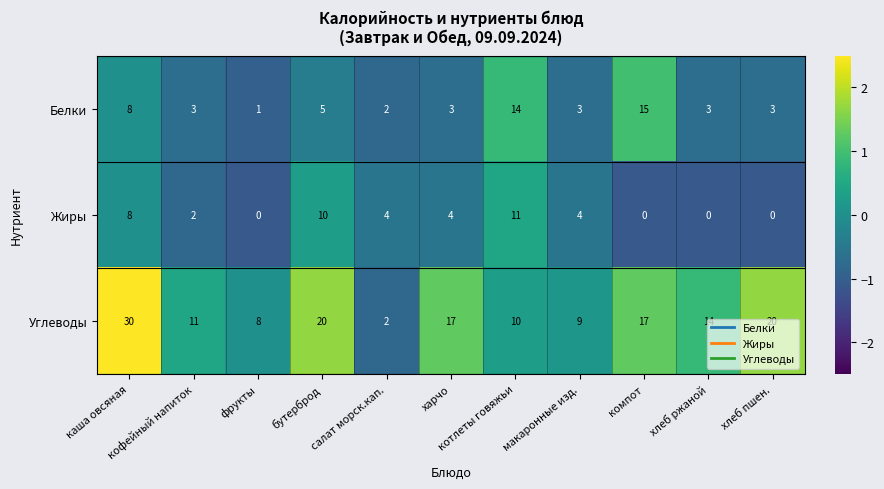

What is the difference between the maximum and minimum values in the Углеводы series?

28